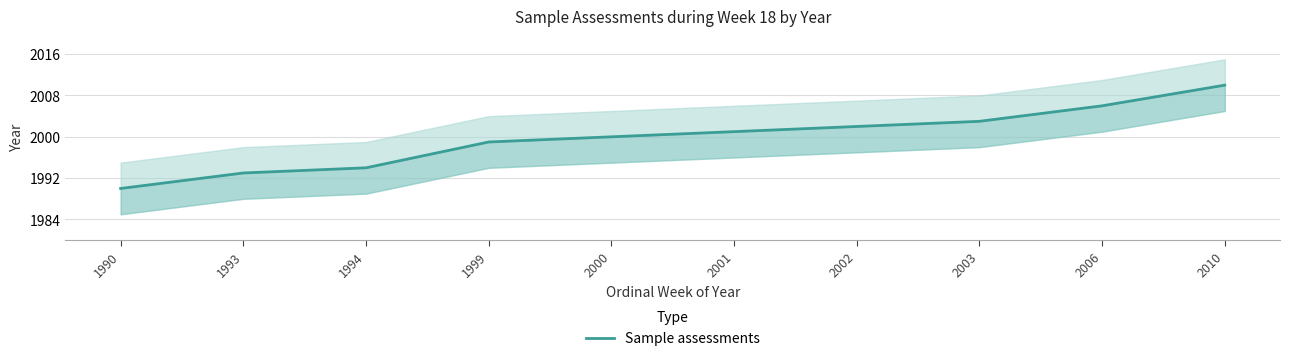

Reading left to right, what are all the values shown in this chart?

1990=1990	1993=1993	1994=1994	1999=1999	2000=2000	2001=2001	2002=2002	2003=2003	2006=2006	2010=2010